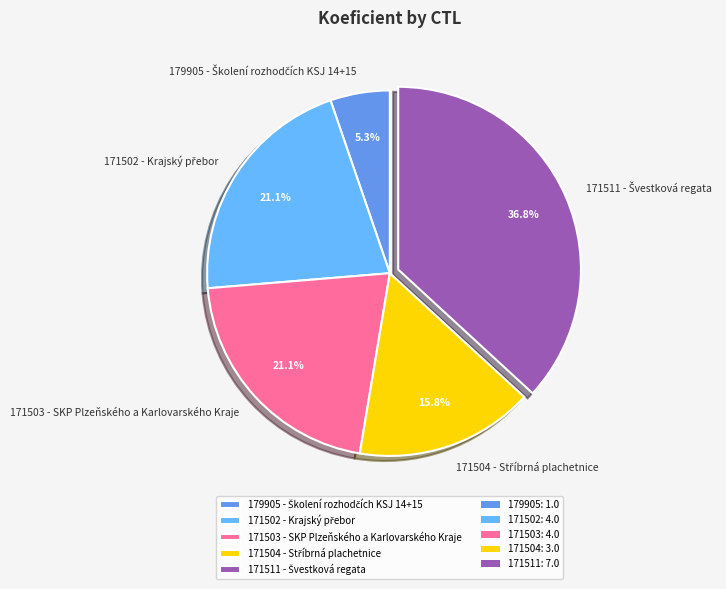

Which category has the biggest portion of the pie?

171511